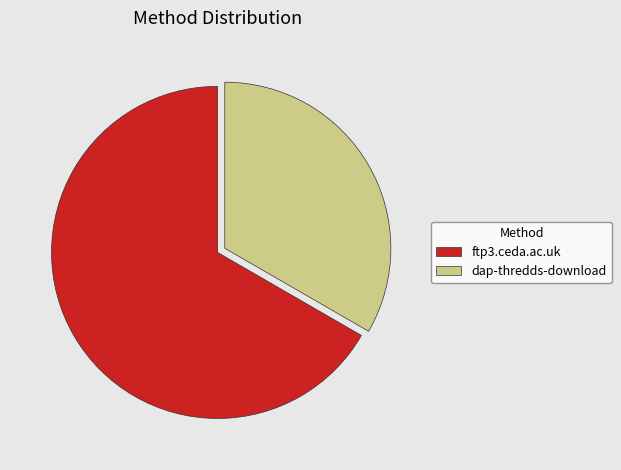

How many segments does this pie chart have?

2